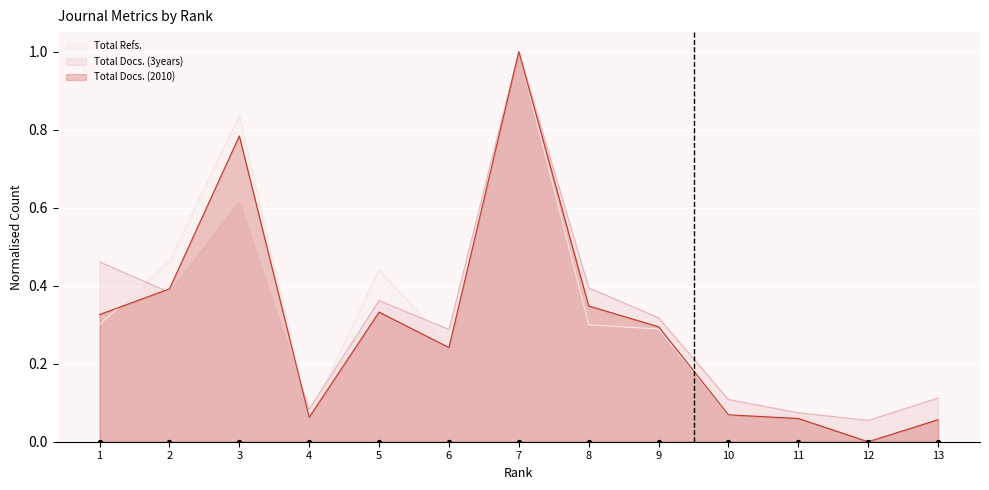

What are all the series names shown in the legend?

Total Refs. (line), Total Docs. (3years) (line), Total Docs. (2010) (line)